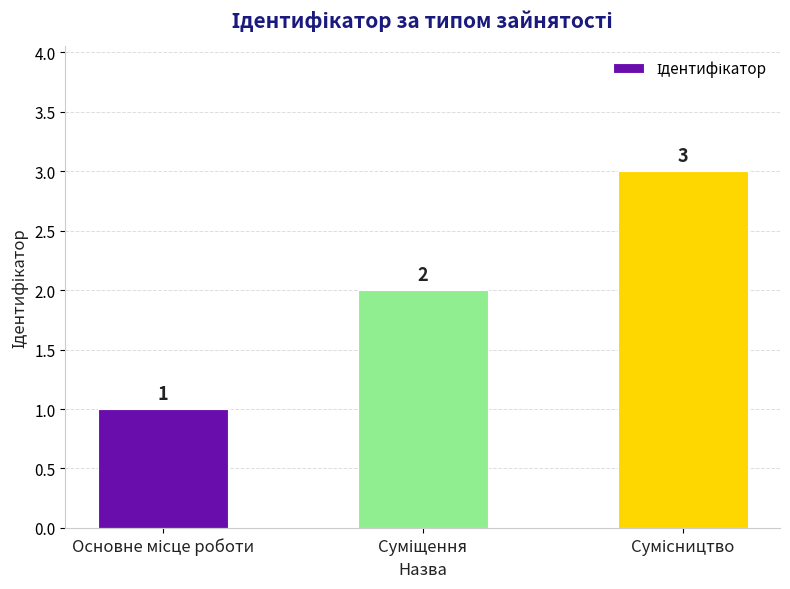

How many values are between 1 and 3?

3